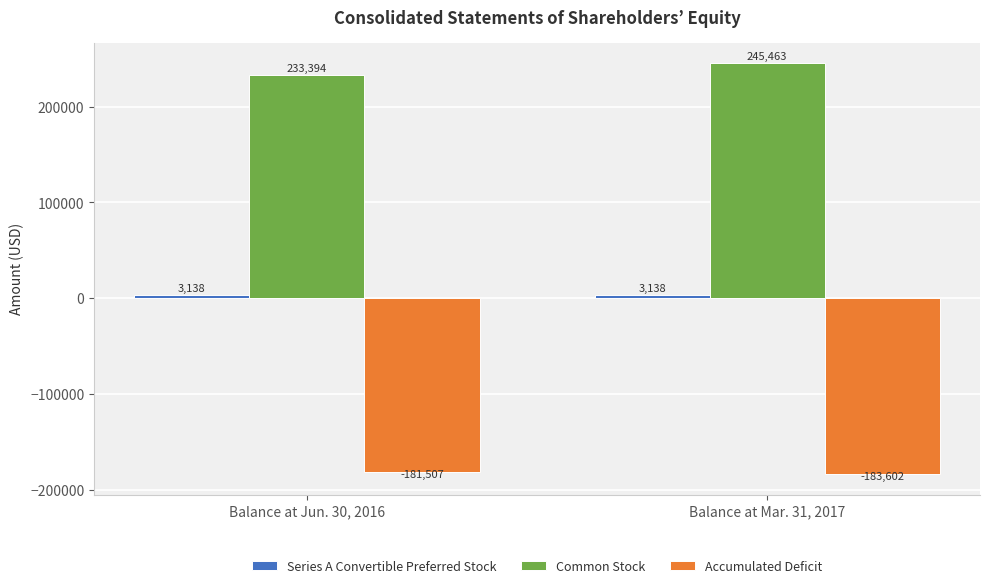

At which category is the sum across all series the highest?

Balance at Mar. 31, 2017